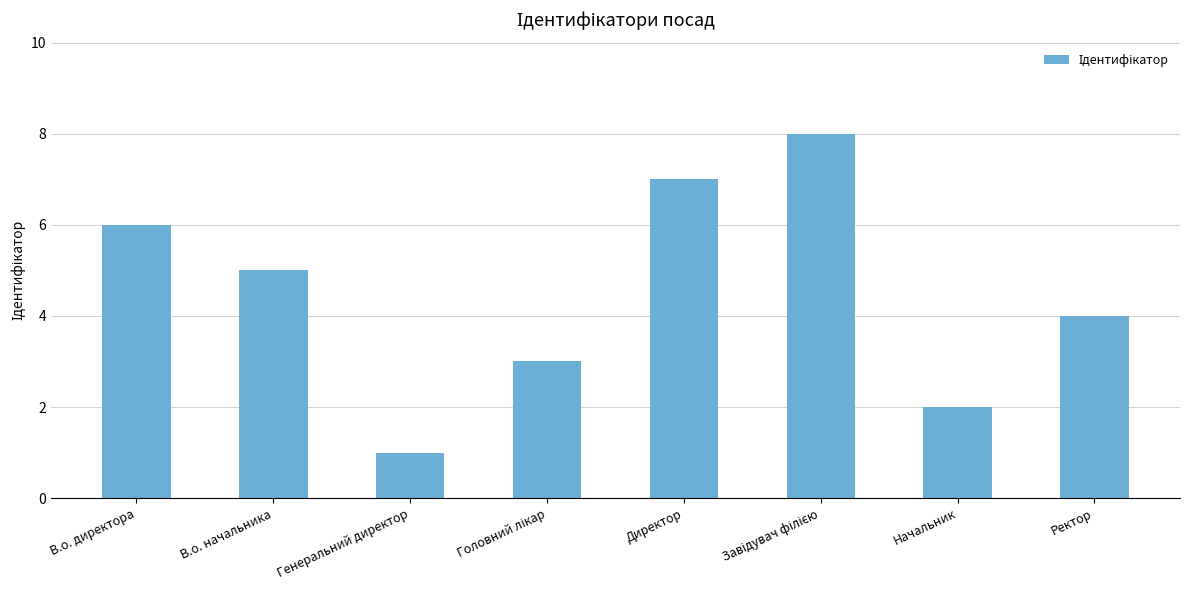

What is the value of the 8th bar from the left?

4